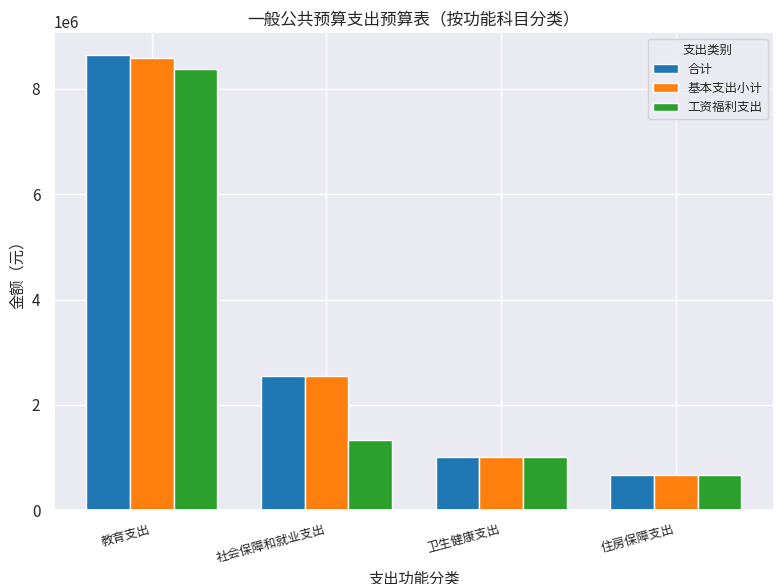

What position from the right is 社会保障和就业支出?

3